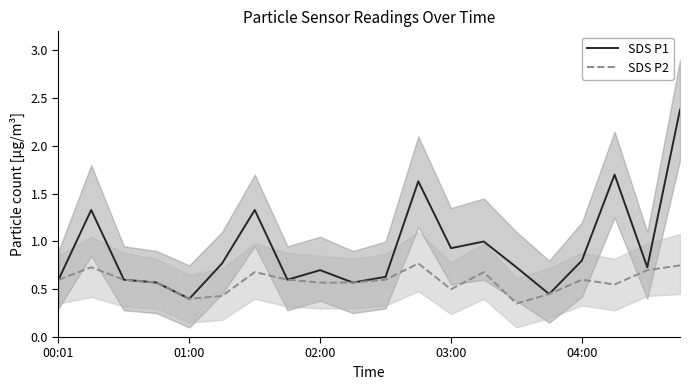

True or false: SDS P2 has a value of 0.8 at 02:00.

False